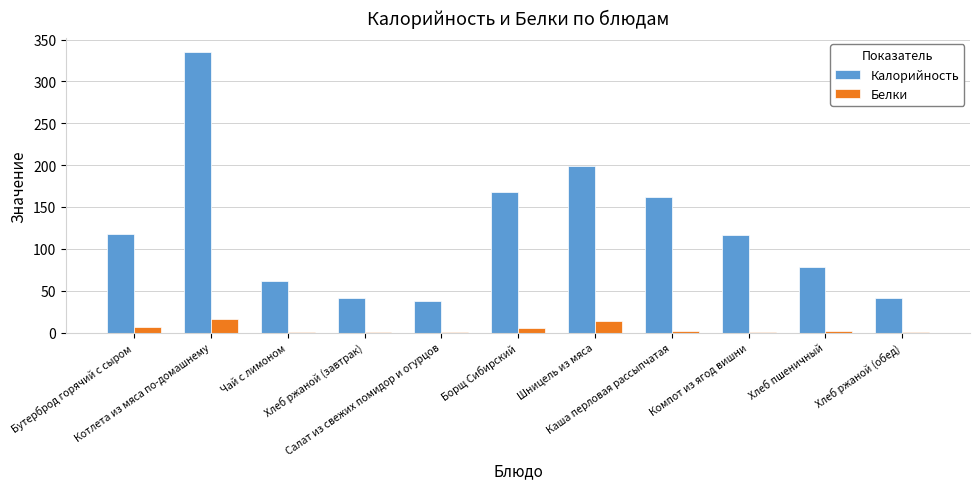

Where does the Белки series first go above 2?

Бутерброд горячий с сыром